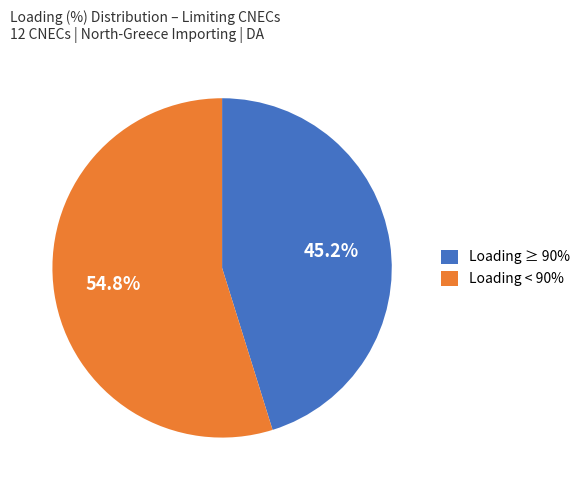

Which category has the biggest portion of the pie?

Loading < 90%